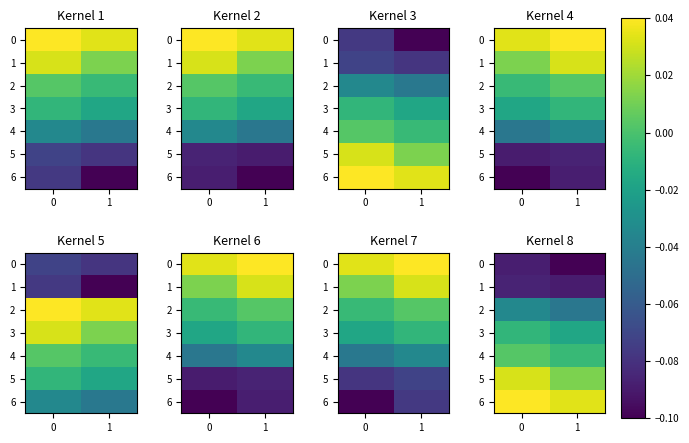

Is it true that 0 equals -0.1 at 1?

True